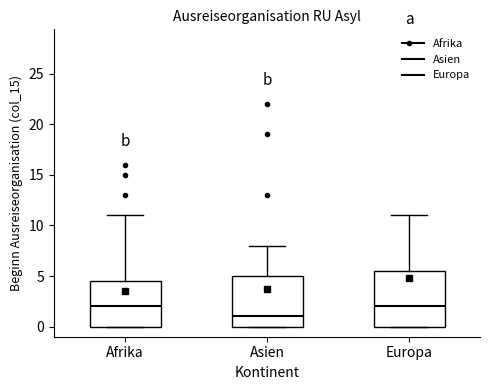

Which box has the lowest median line?

Asien